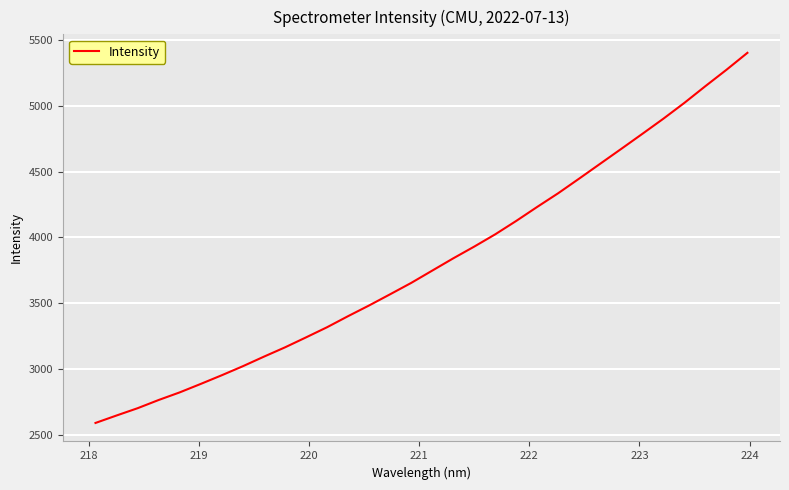

What is the smallest value displayed?

2590.5